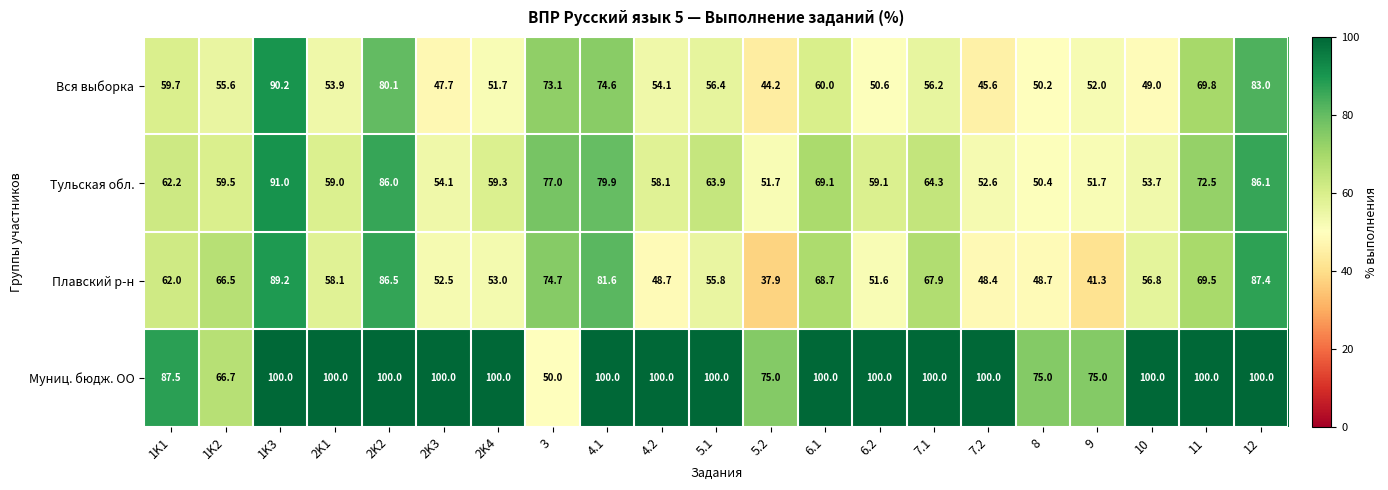

Which series has the largest range (max minus min)?

Плавский р-н